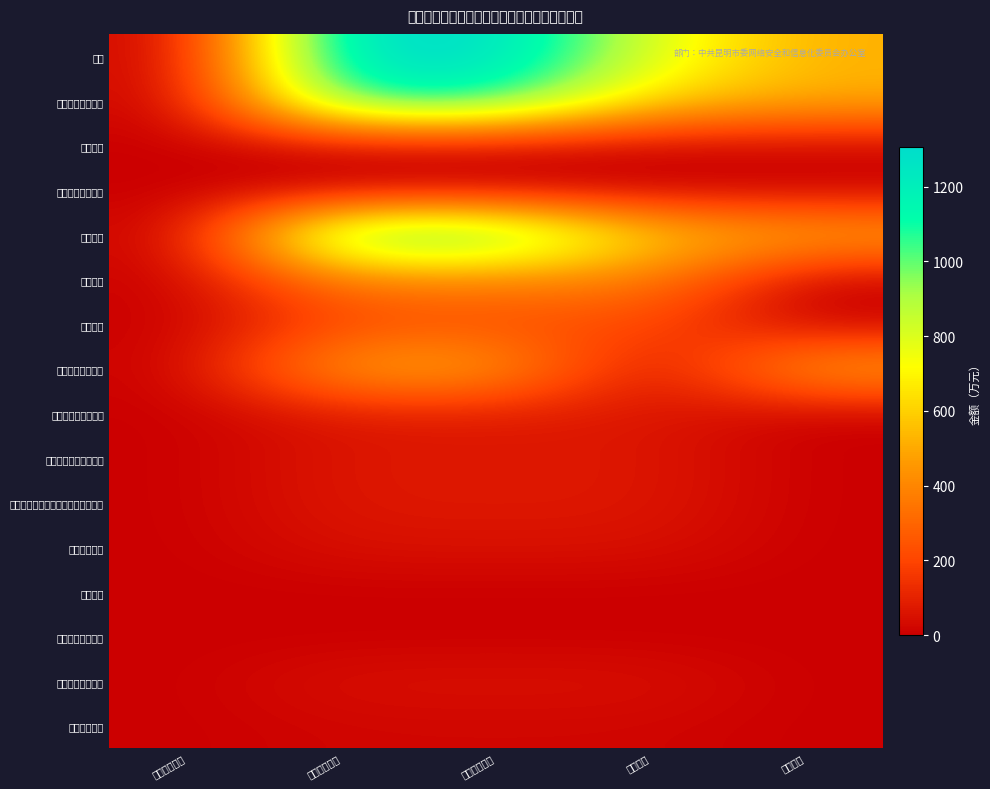

Which series has the largest range (max minus min)?

合计